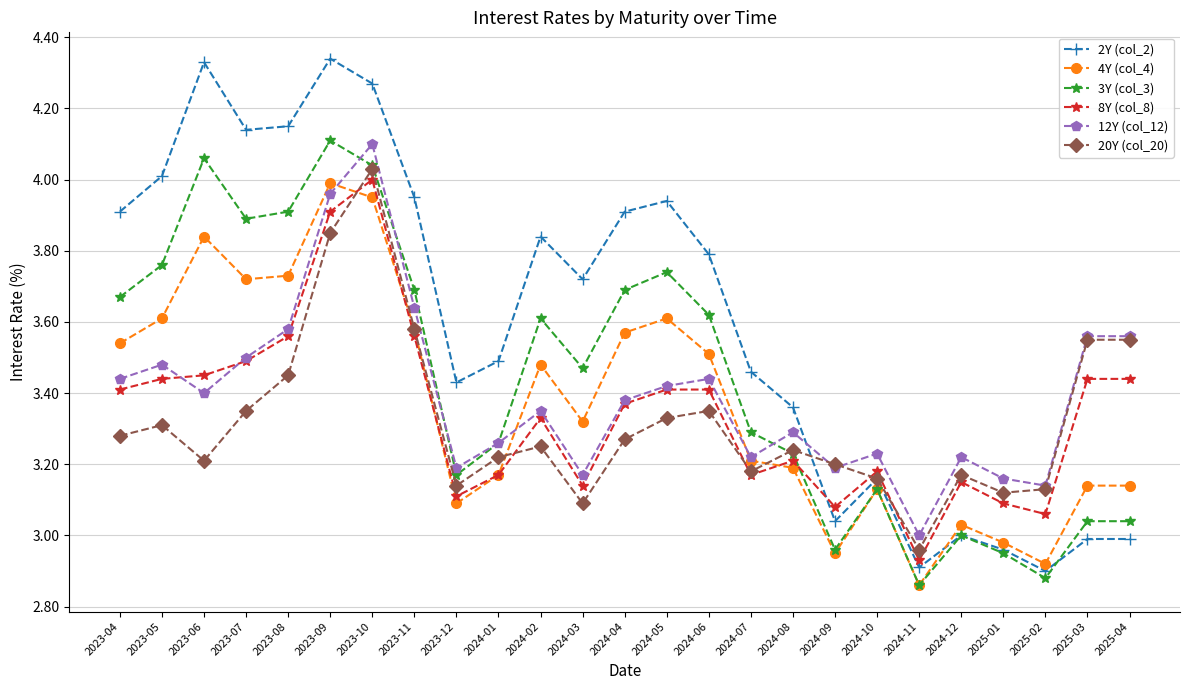

At which label is 12Y (col_12) closest to 3?

2024-11